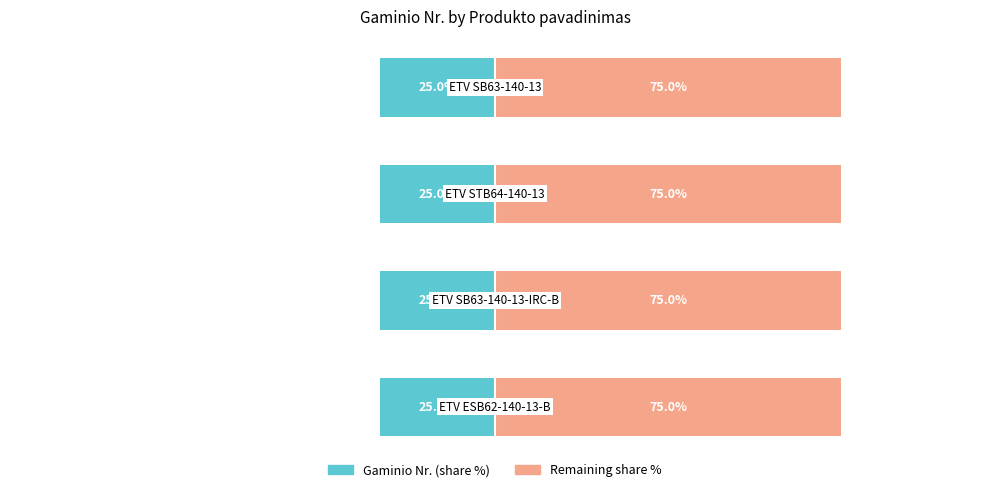

How many series are shown in this chart?

2